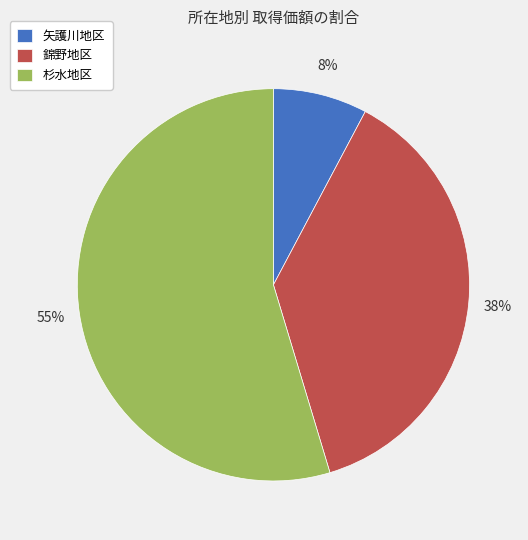

Rank the categories by value from lowest to highest.

矢護川地区, 錦野地区, 杉水地区